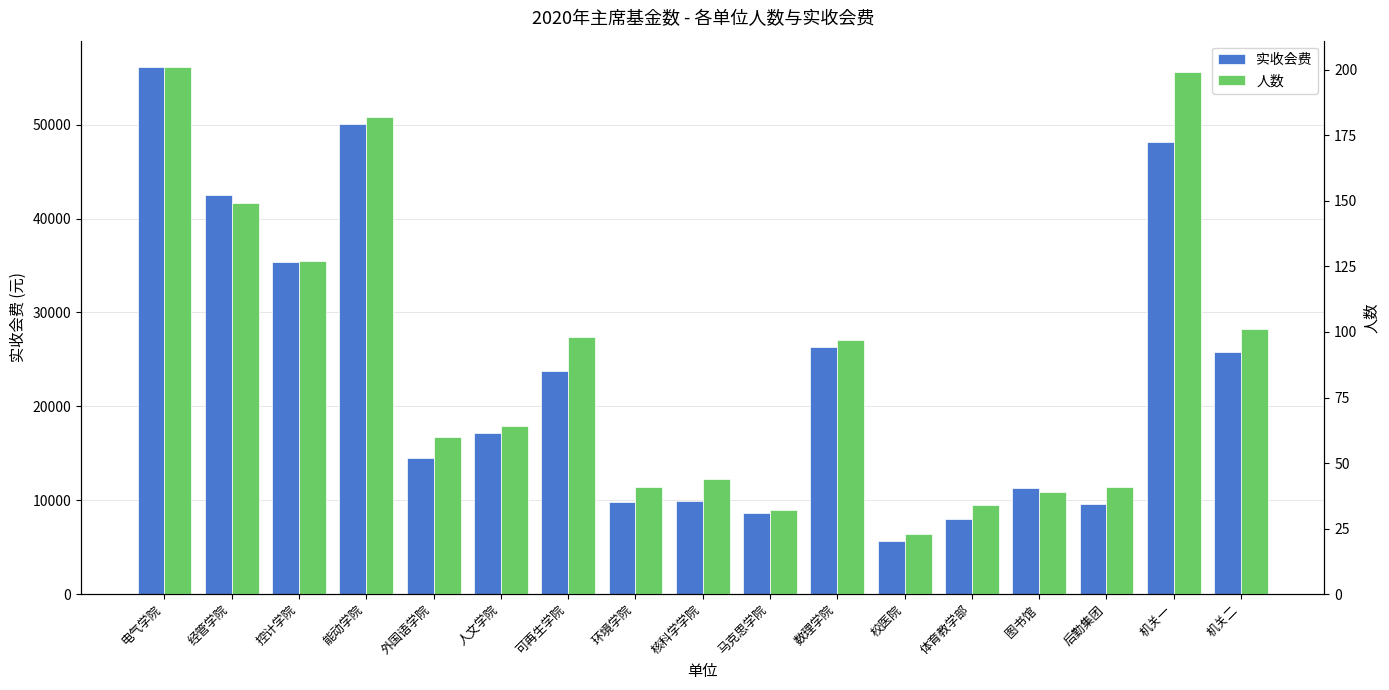

What is the label of the 2nd bar from the right?

机关一